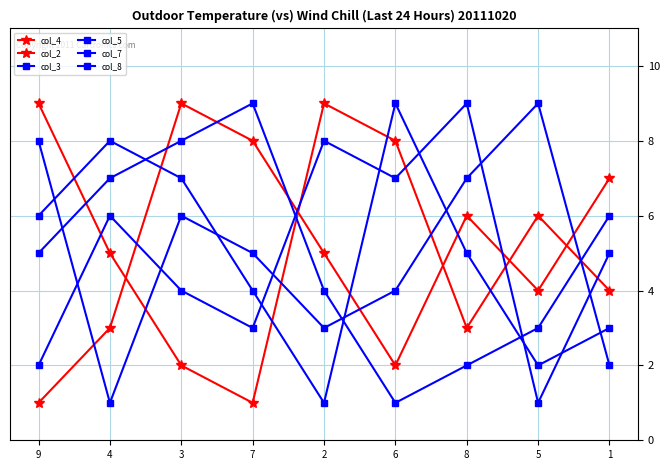

Count the number of data series in this chart.

6